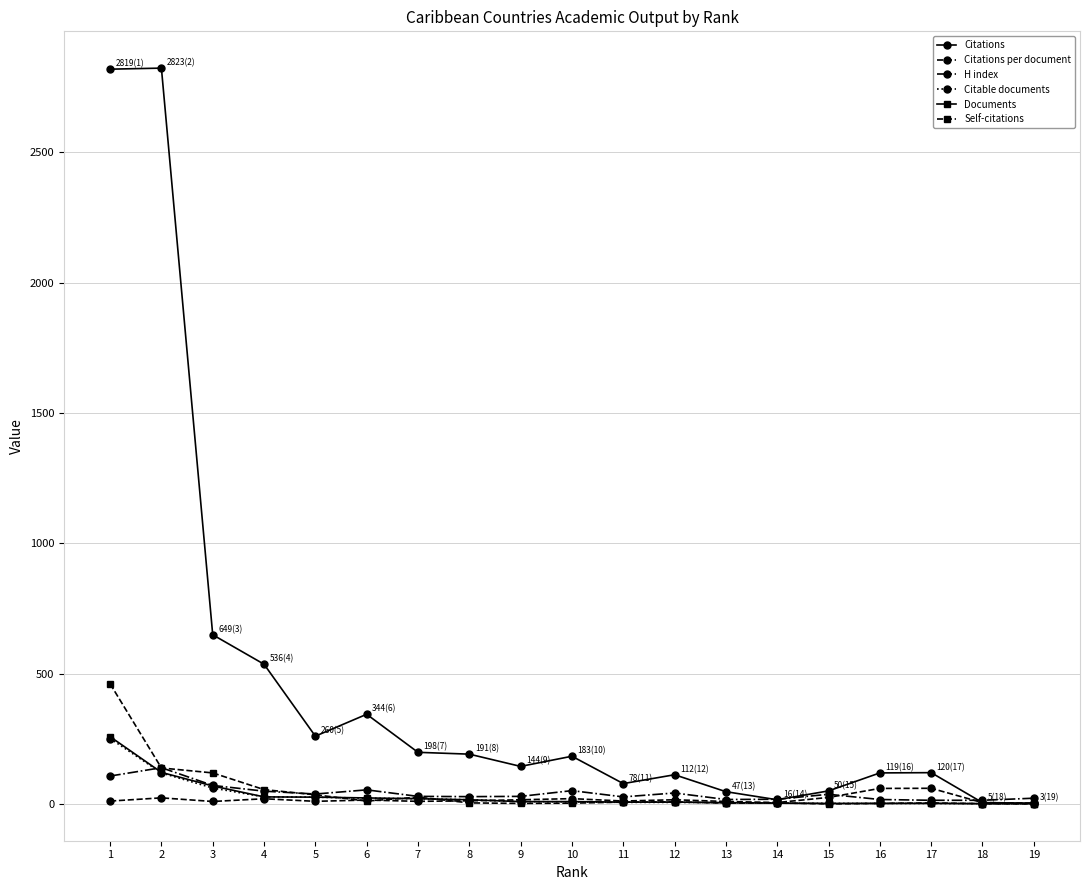

The value of Self-citations at 11 is 7.0. True or false?

True